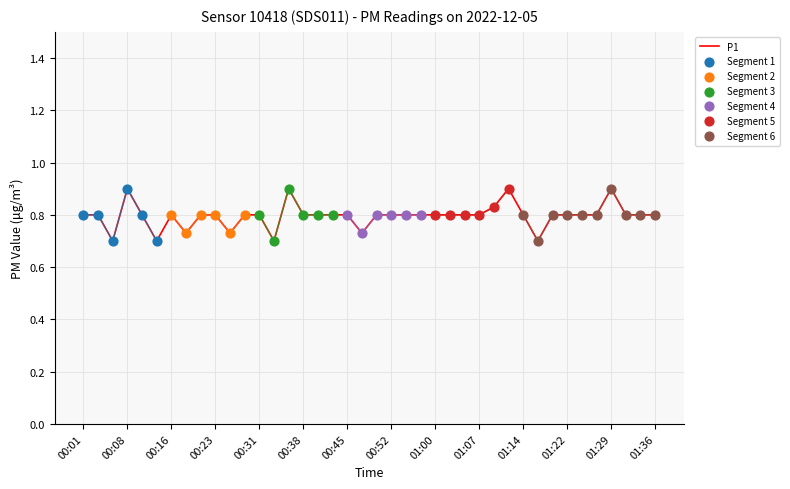

What is the change in value from 00:16 to 01:17?

-0.1